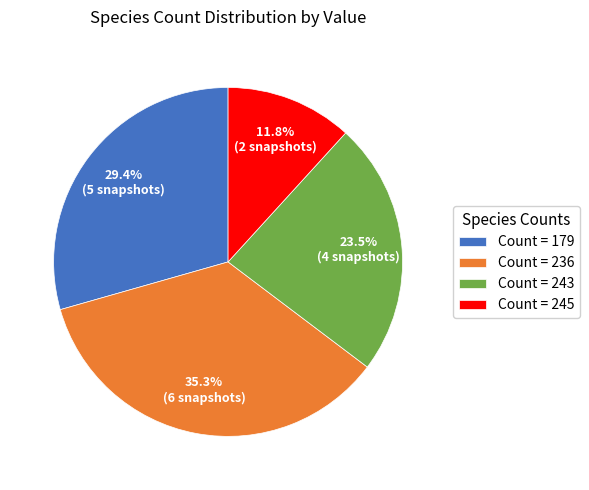

Is the sum of Count = 243 and Count = 179 greater than half?

Yes